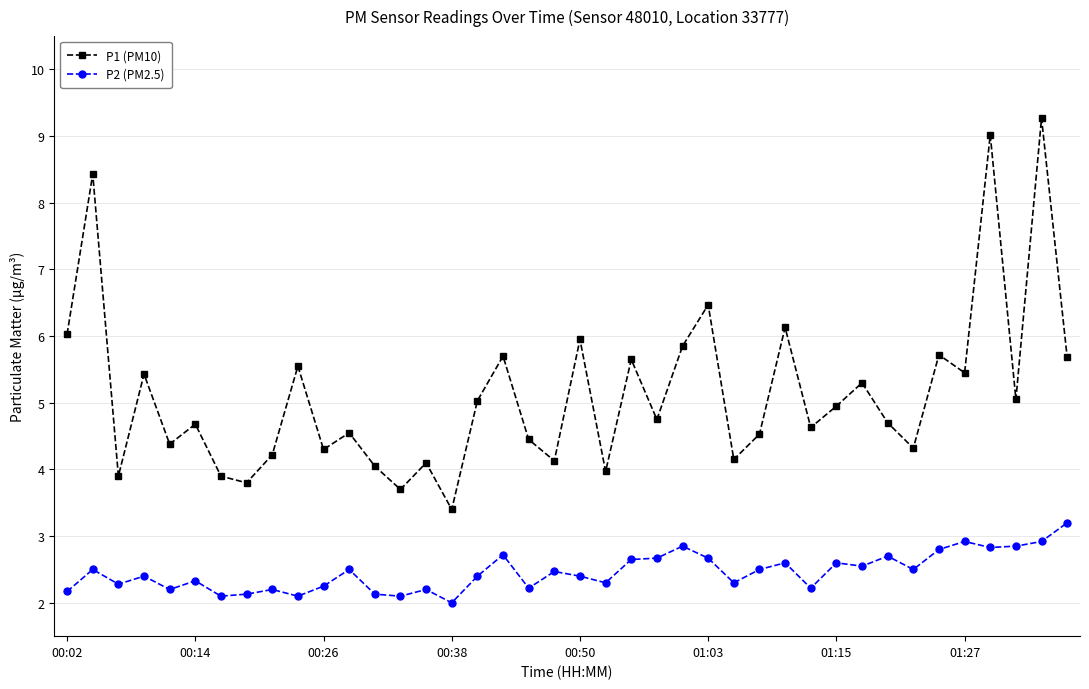

What is the maximum value for P2 (PM2.5)?

3.2